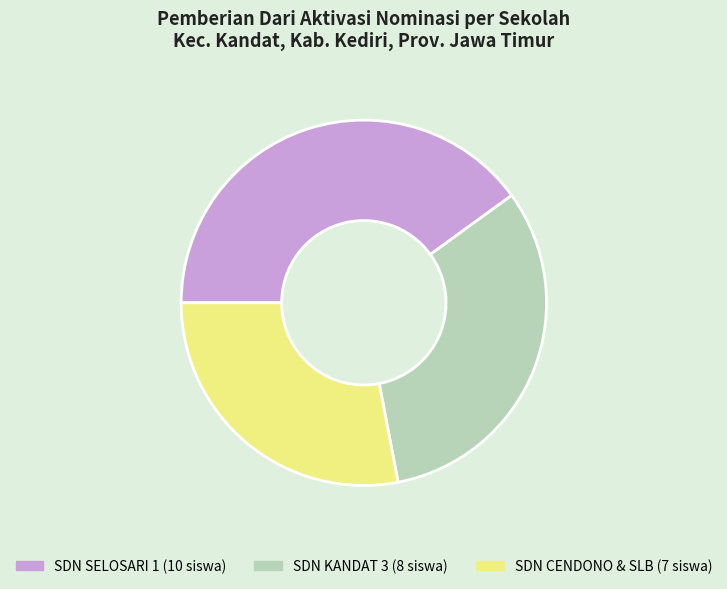

Is there a majority slice in this chart?

No